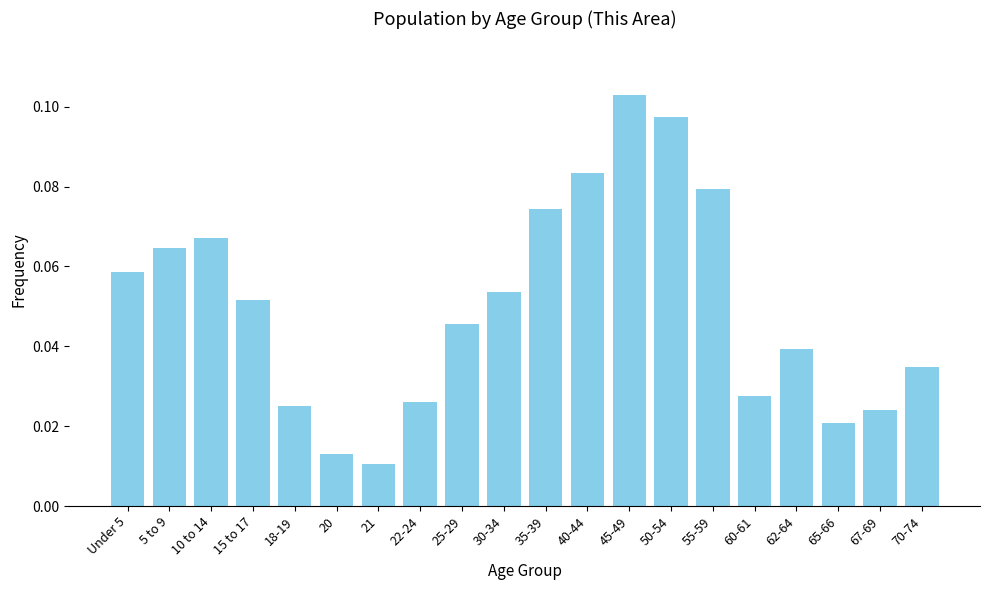

Count the values in the range 0 to 1.

20